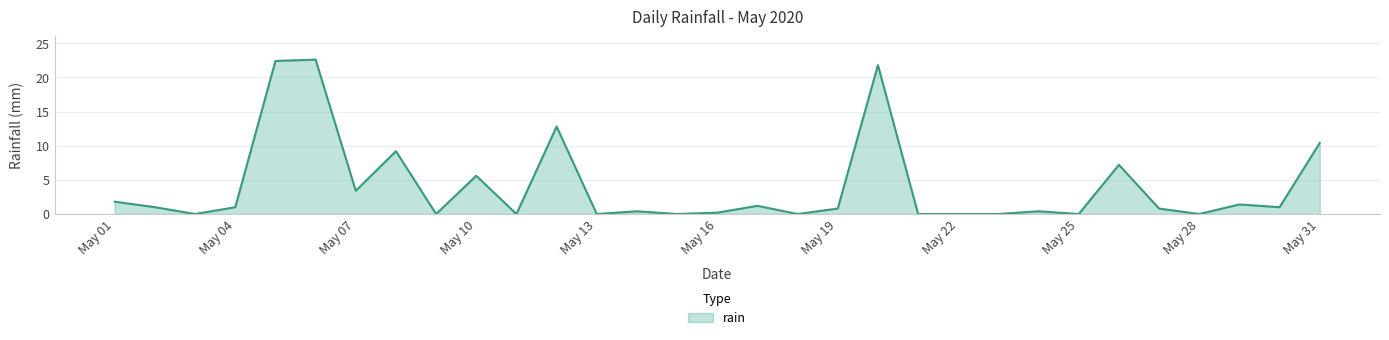

What is the greatest value displayed?

22.6